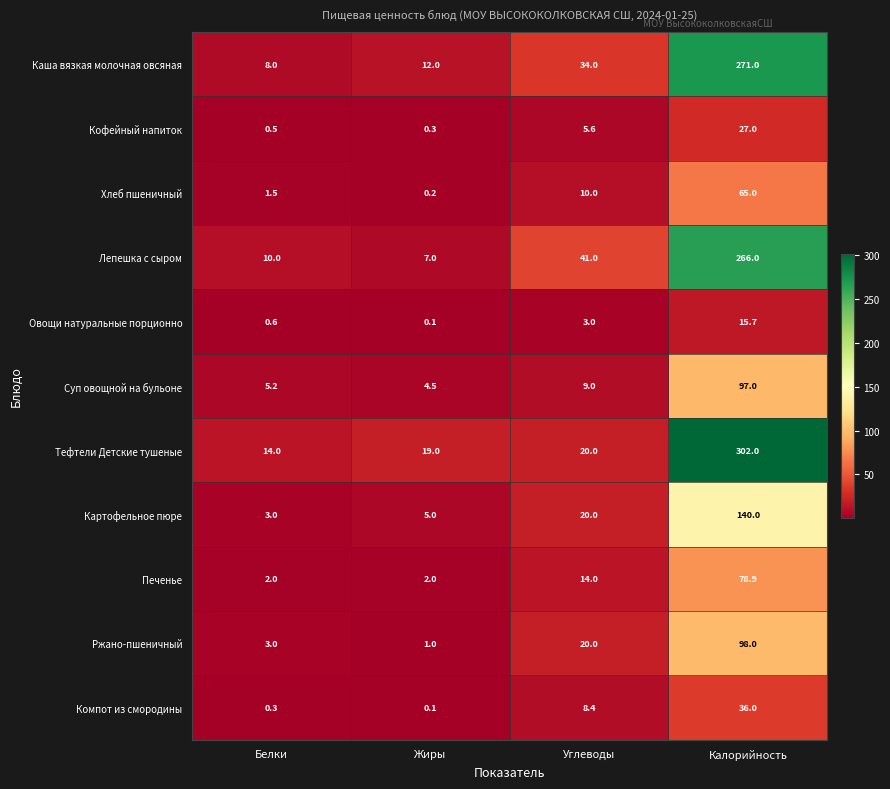

At which label does Каша вязкая молочная овсяная reach its peak?

Калорийность